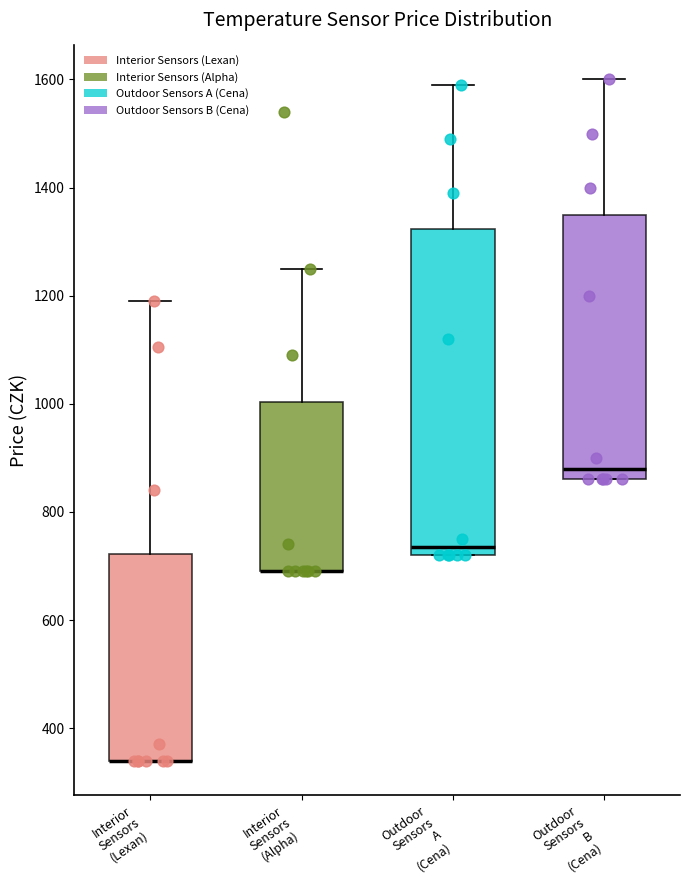

Where is the upper edge of the box for Interior Sensors (Lexan) on the y-axis? The values are not printed on the chart, so give them approximately, as read against the axis.

720